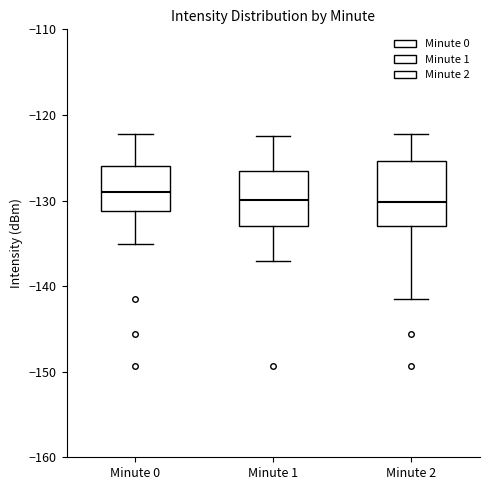

Where does the median line of the box for Minute 0 sit on the y-axis? The values are not printed on the chart, so give them approximately, as read against the axis.

-129